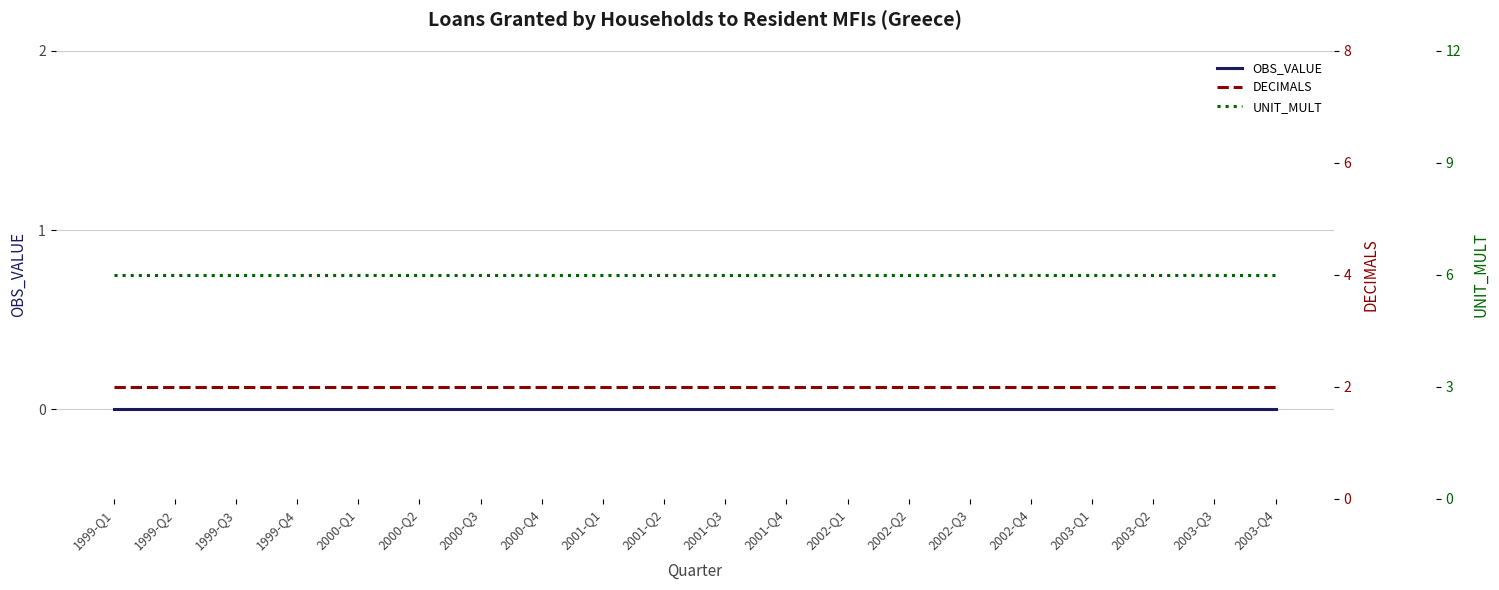

Rank the series at 2002-Q3 from highest to lowest value.

UNIT_MULT, DECIMALS, OBS_VALUE